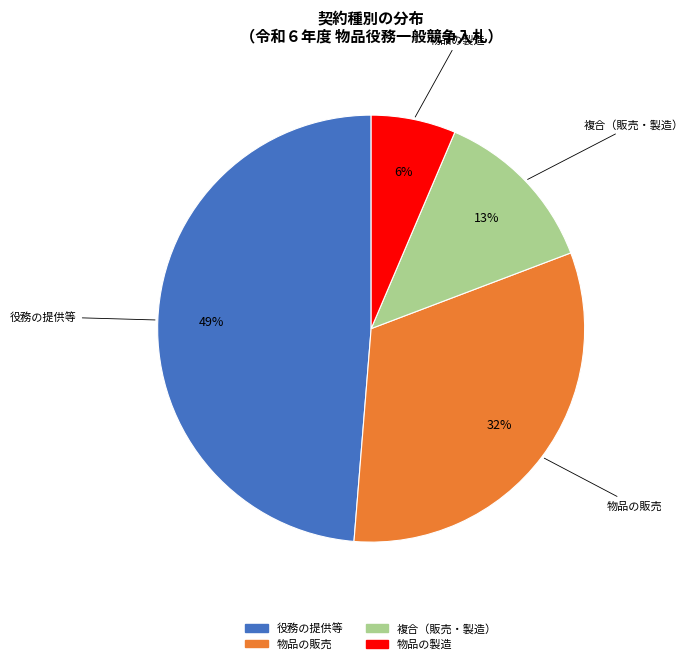

Does any single category account for the majority?

No